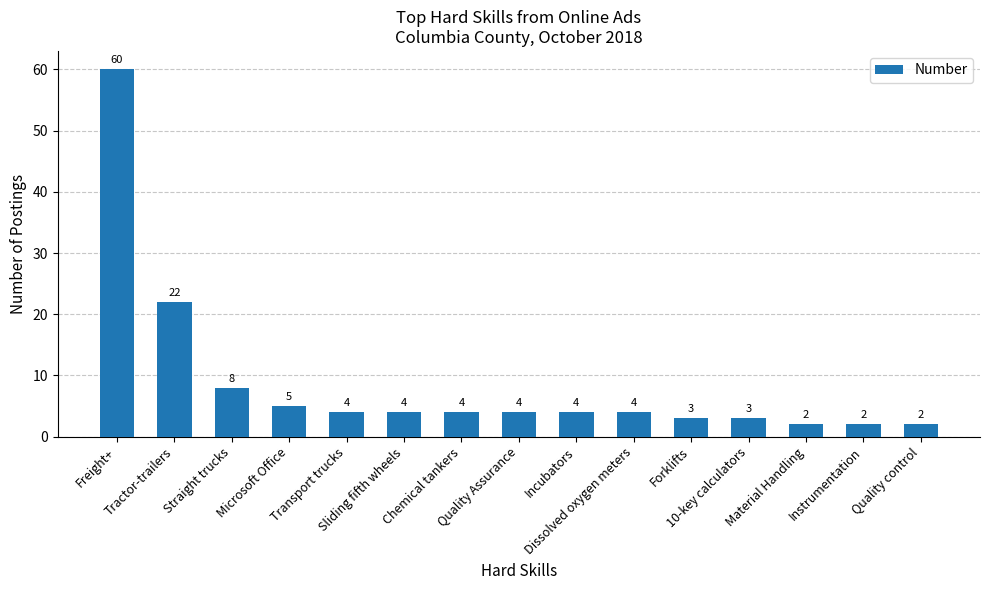

Reading right to left, extract all data points from this chart.

2	2	2	3	3	4	4	4	4	4	4	5	8	22	60